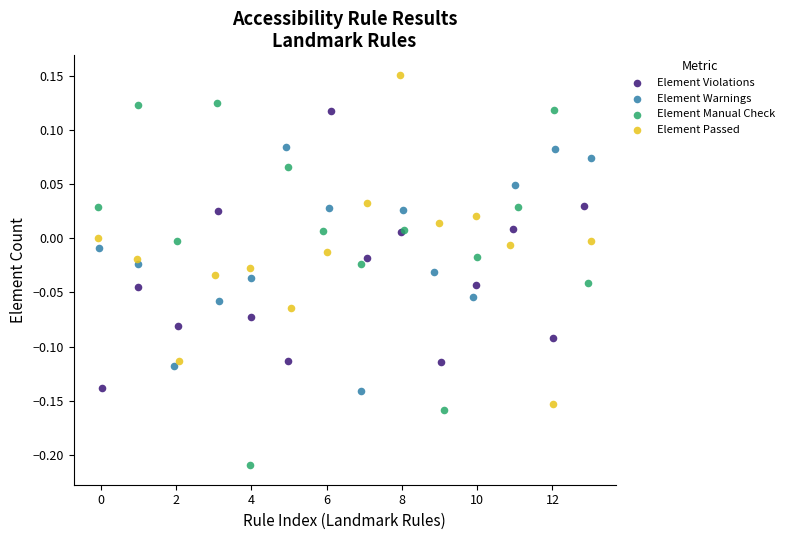

Which series contains the lowest Y value?

Element Manual Check